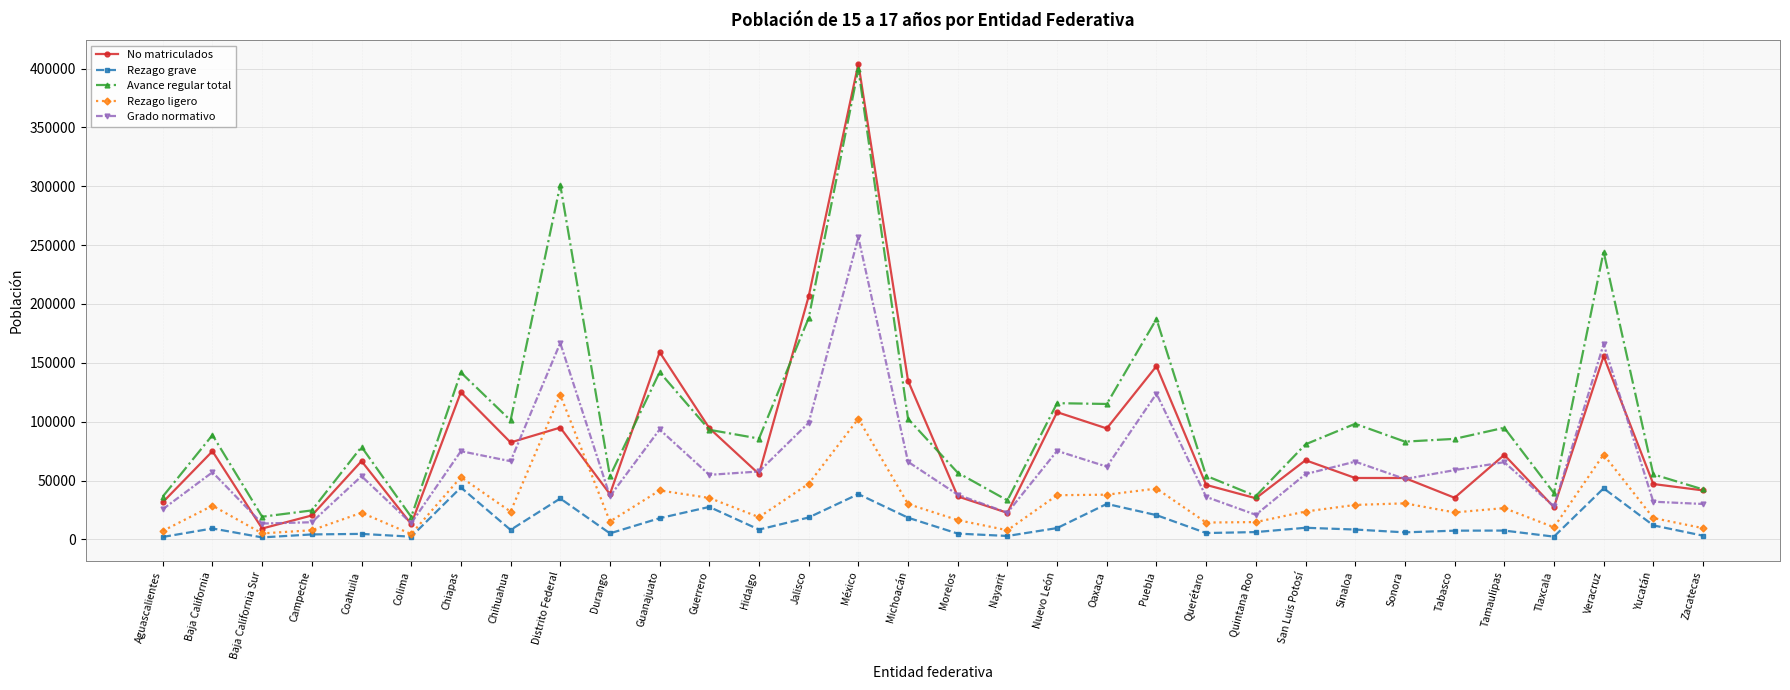

What is the minimum value for Rezago grave?

1687